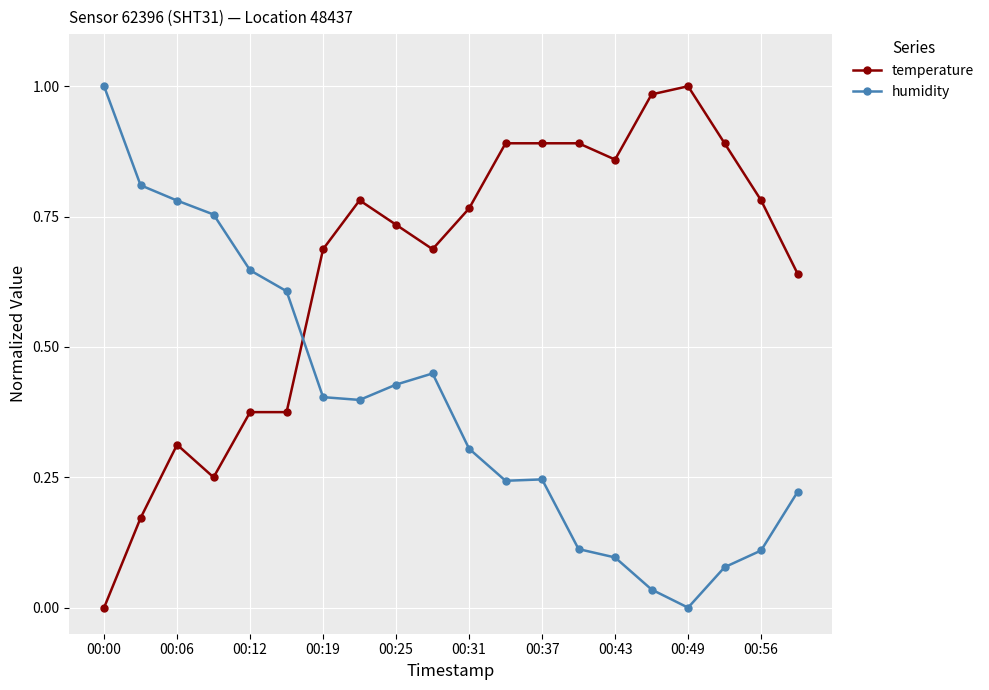

List the series in order of their overall mean, lowest first.

humidity, temperature